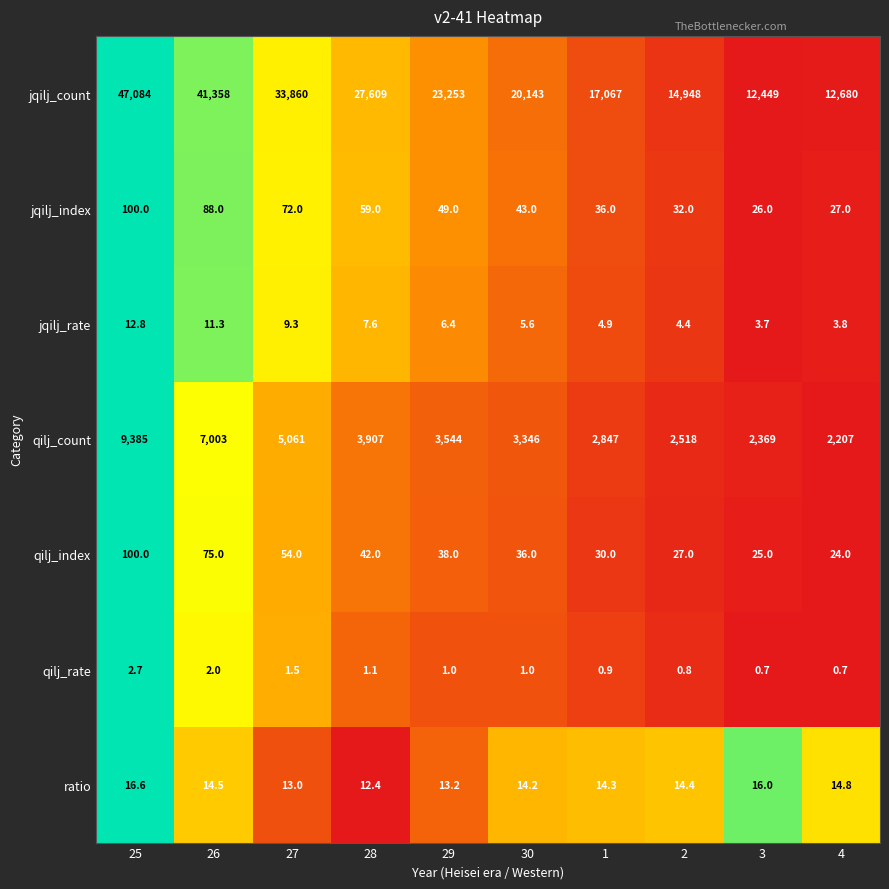

What is the total value across all series at 29?

26904.6